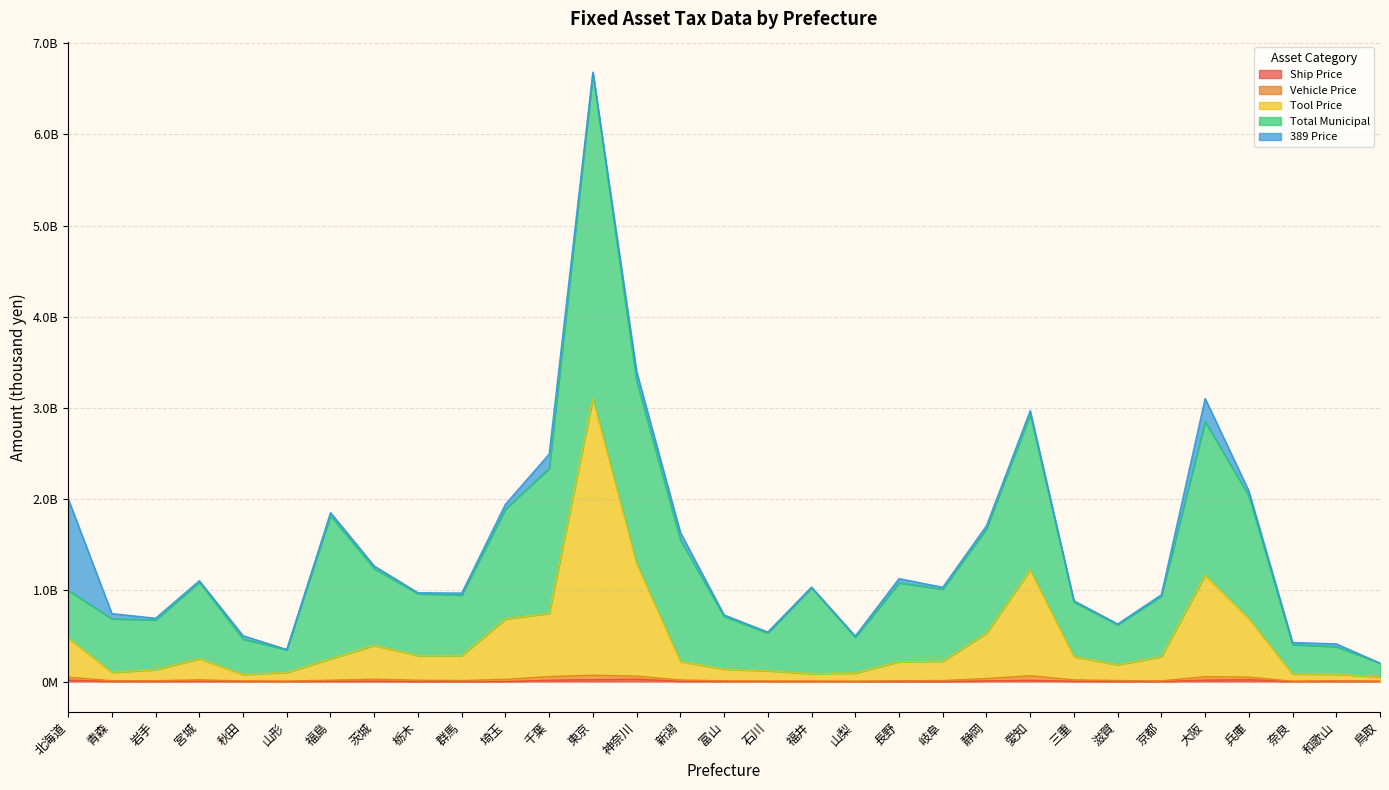

Does the chart display data point markers on the line(s)?

No